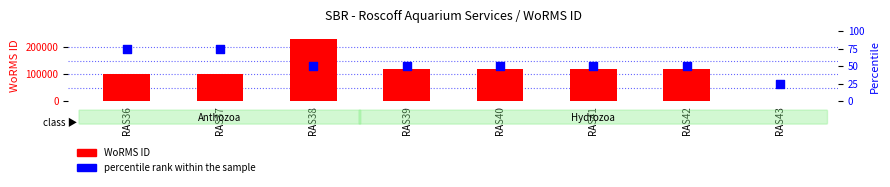

Is the value of WoRMS ID at RAS42 greater than the value of percentile rank within the sample at RAS37?

Yes